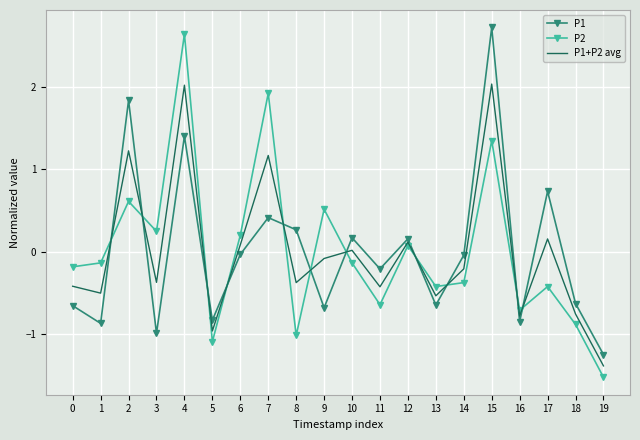

How many series are shown in this chart?

3